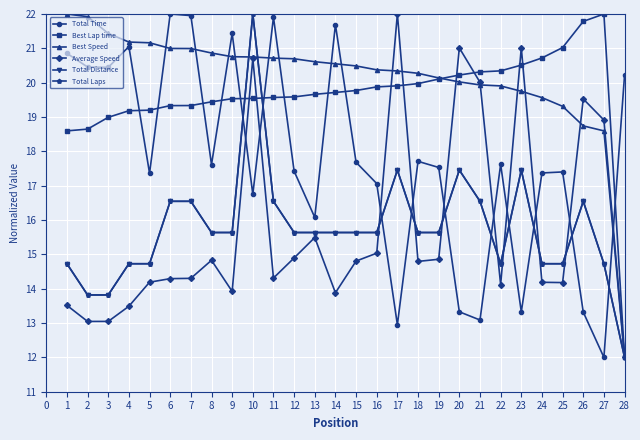

Count the number of categories in the chart.

28